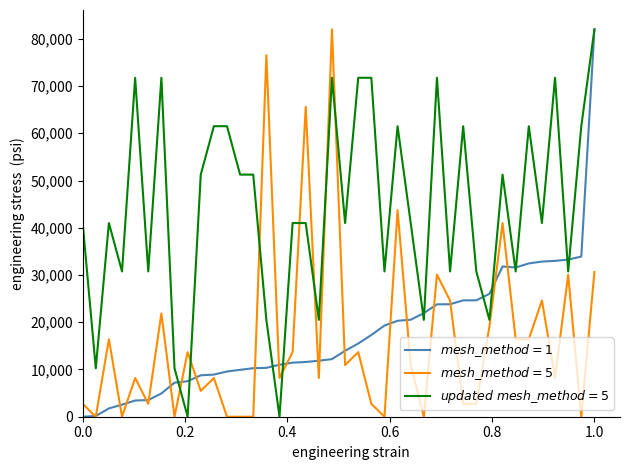

Is this an area chart (filled region under the line)?

No